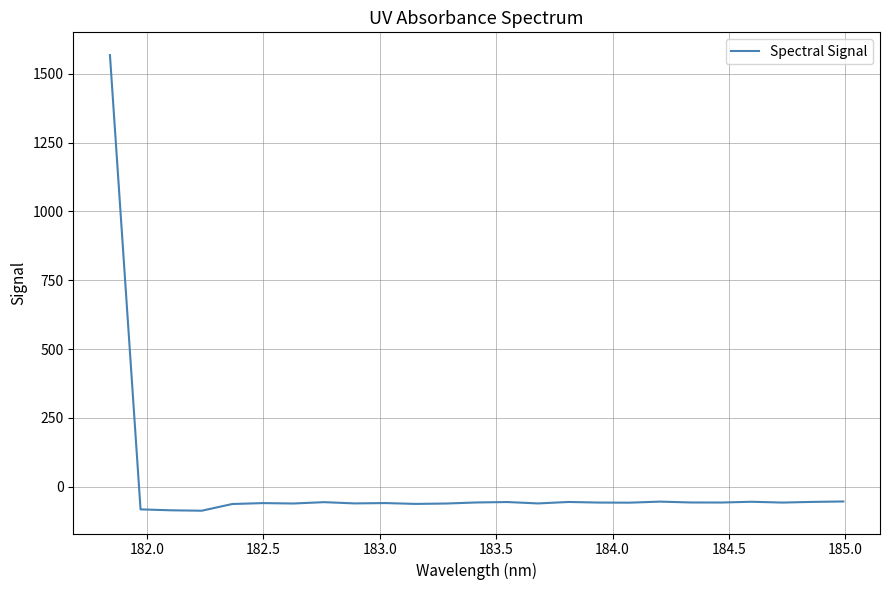

What is the smallest value displayed?

-87.7